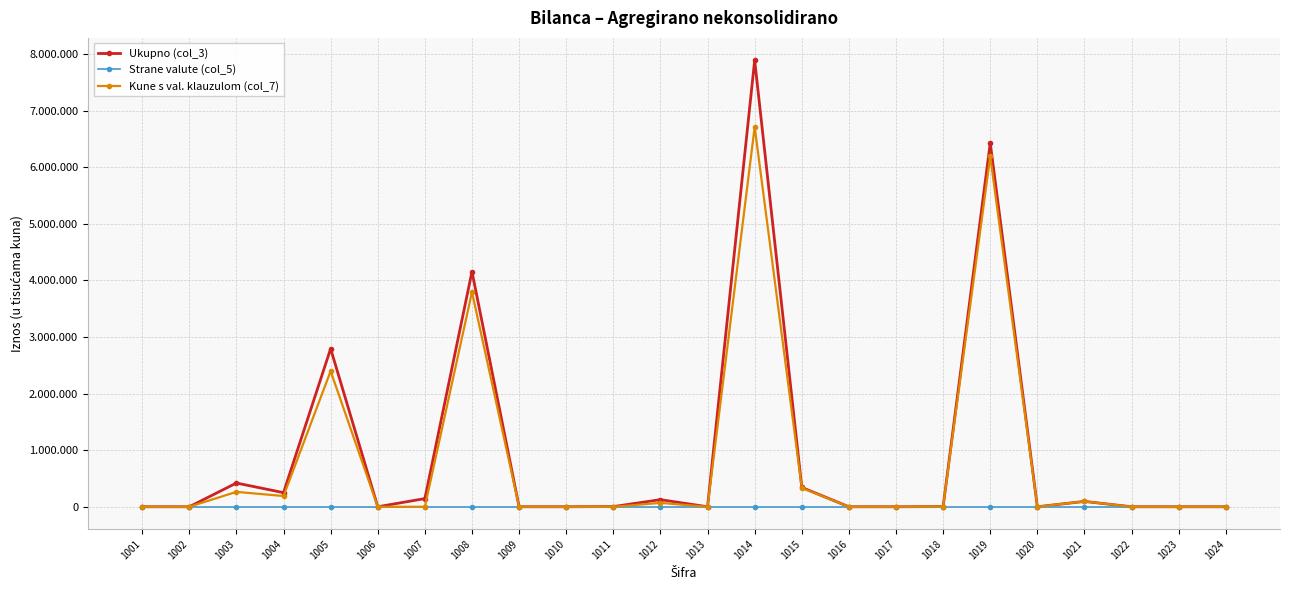

What are all the series names shown in the legend?

Ukupno (col_3), Strane valute (col_5), Kune s val. klauzulom (col_7)